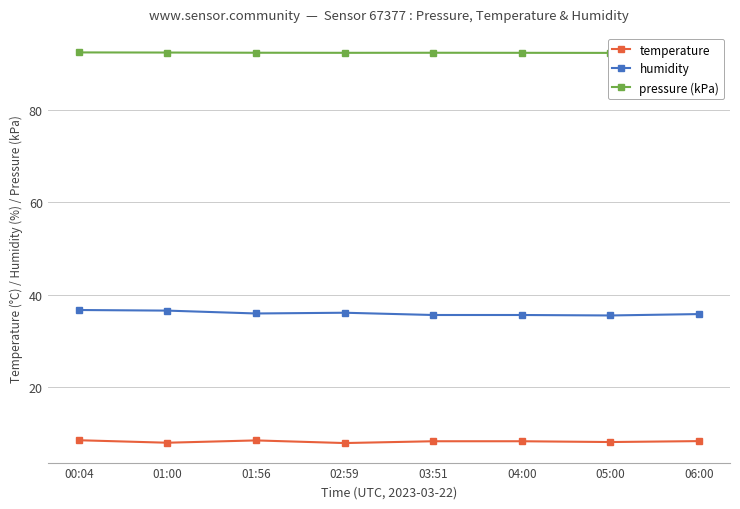

Reading left to right, list all the values displayed in this chart.

temperature: 00:04=8.5	01:00=8.0	01:56=8.4	02:59=7.9	03:51=8.3	04:00=8.3	05:00=8.1	06:00=8.3
humidity: 00:04=36.7	01:00=36.5	01:56=35.9	02:59=36.1	03:51=35.6	04:00=35.6	05:00=35.5	06:00=35.8
pressure (kPa): 00:04=92.4	01:00=92.4	01:56=92.4	02:59=92.4	03:51=92.4	04:00=92.4	05:00=92.3	06:00=92.3